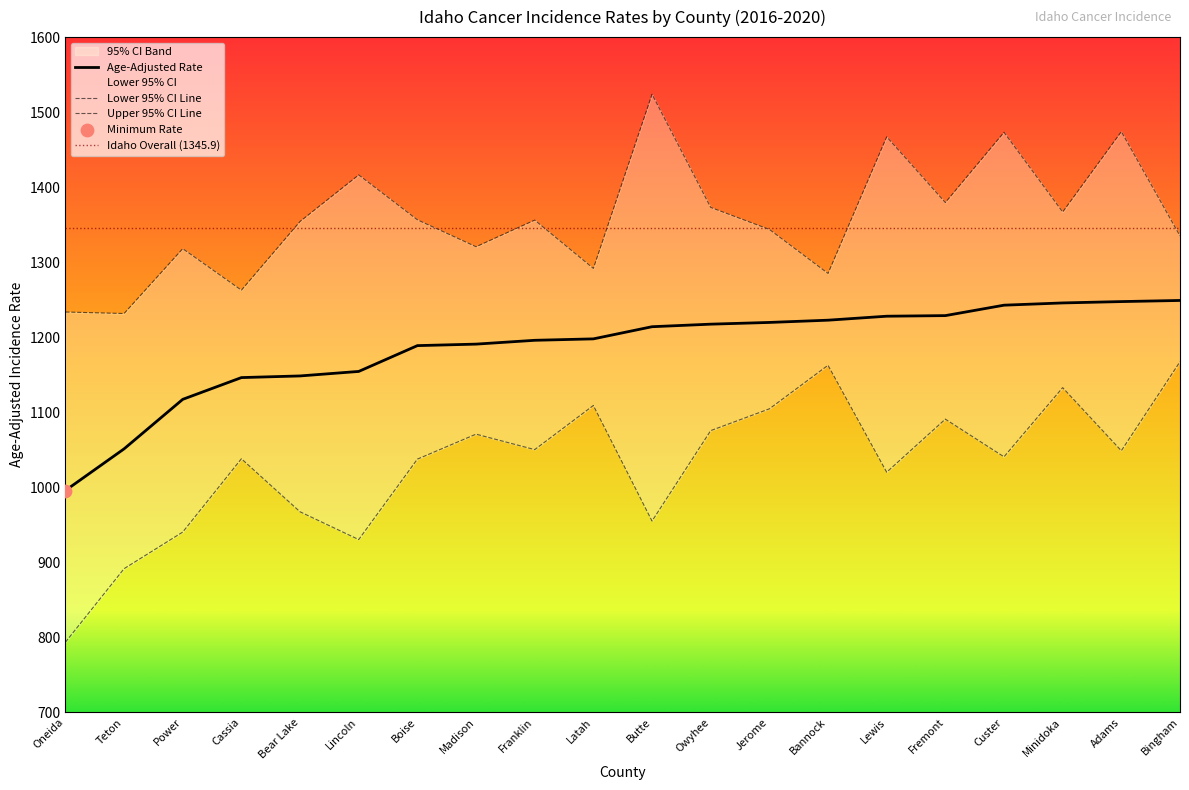

Which series has the widest spread of Y values?

Lower 95% CI